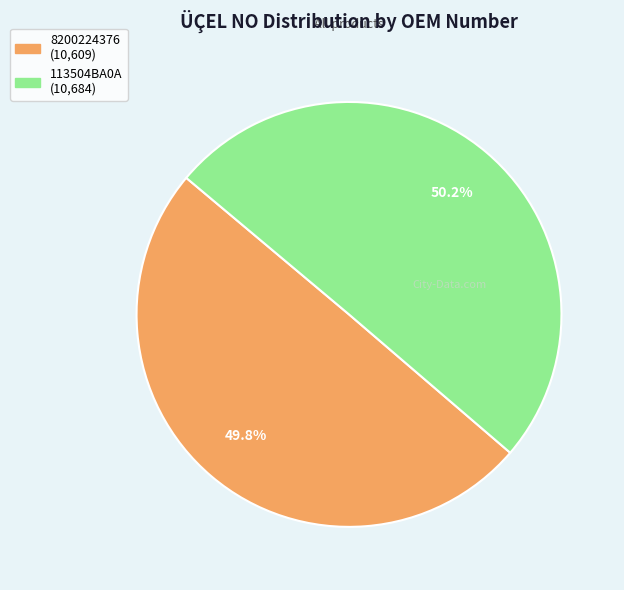

Combined, what portion of the pie is 8200224376 and 113504BA0A?

100.0%